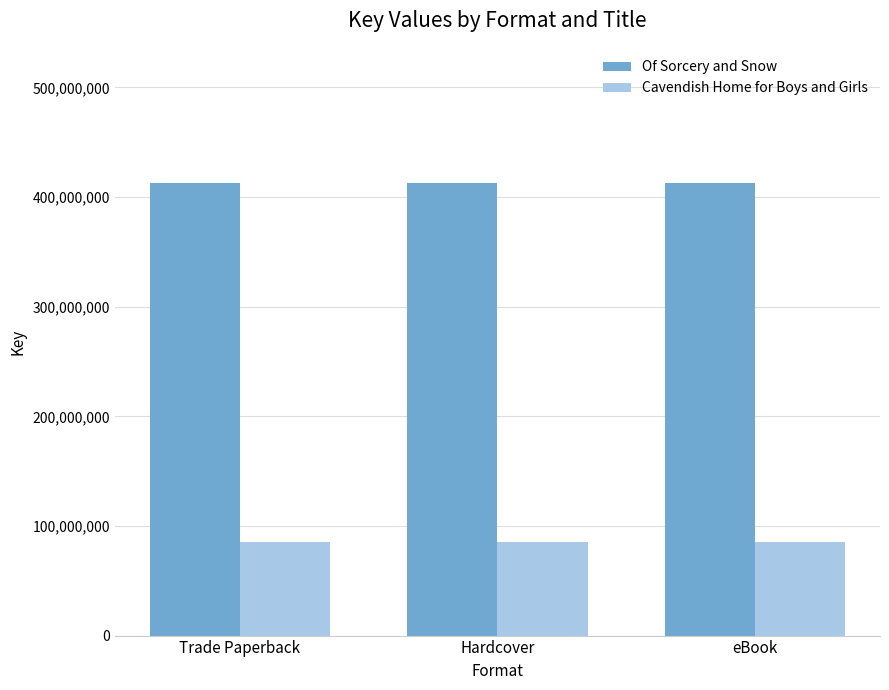

What is the total value across all series at eBook?

497840120